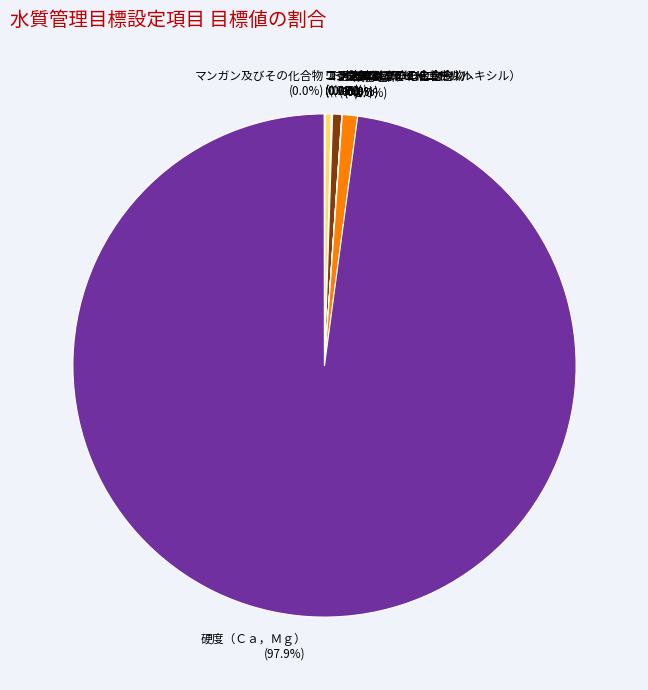

Is 硬度（Ｃａ，Ｍｇ） (97.9%) the majority of the pie?

Yes